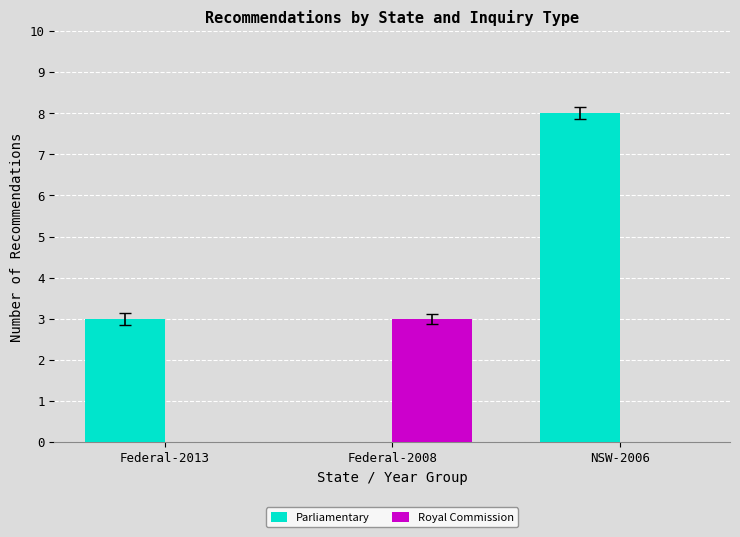

Which series has the largest total across all categories?

Parliamentary